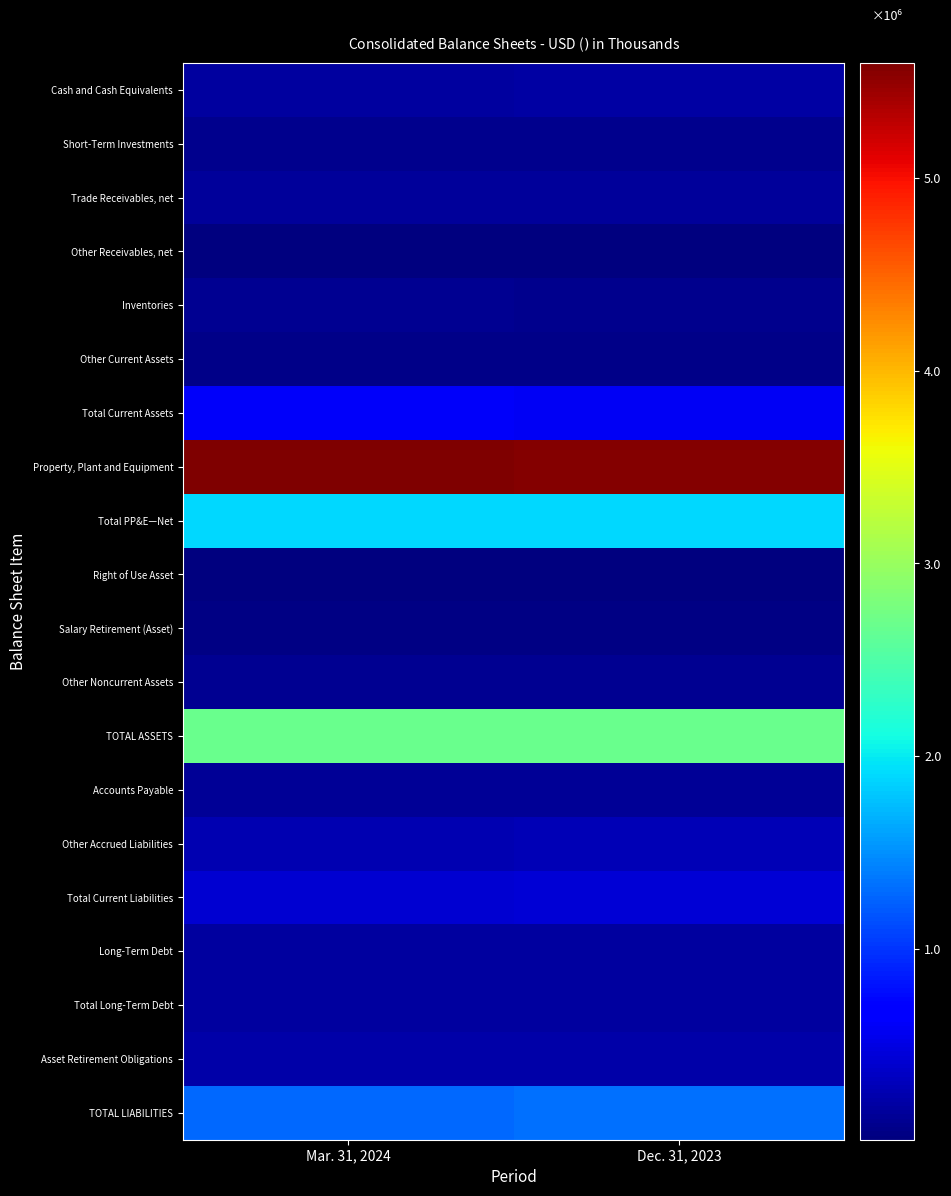

What is the total value across all series at Dec. 31, 2023?

14287123